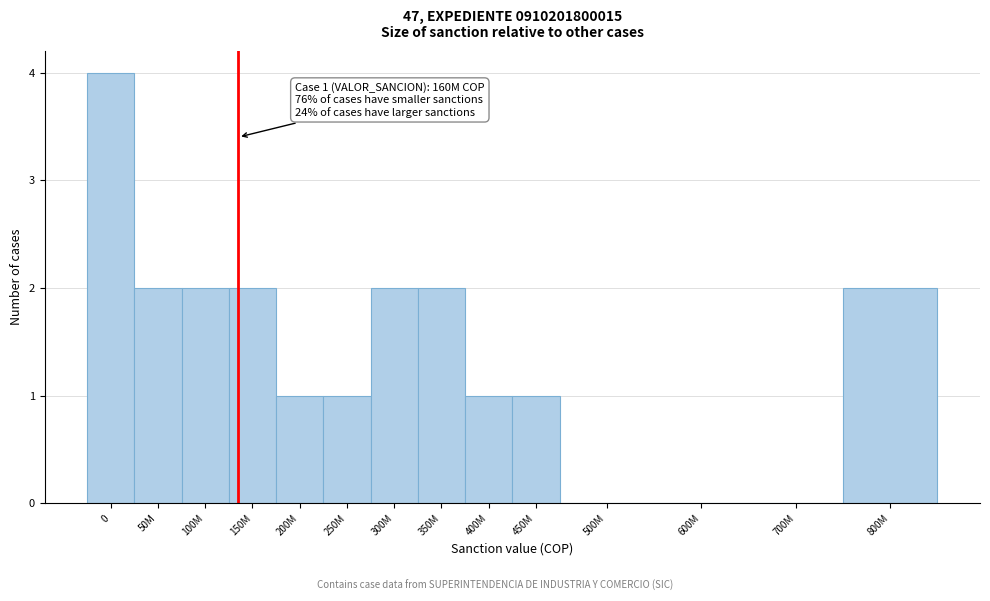

Reading left to right, what are all the values shown in this chart?

0=4	50M=2	100M=2	150M=2	200M=1	250M=1	300M=2	350M=2	400M=1	450M=1	500M=0	600M=0	700M=0	800M=2